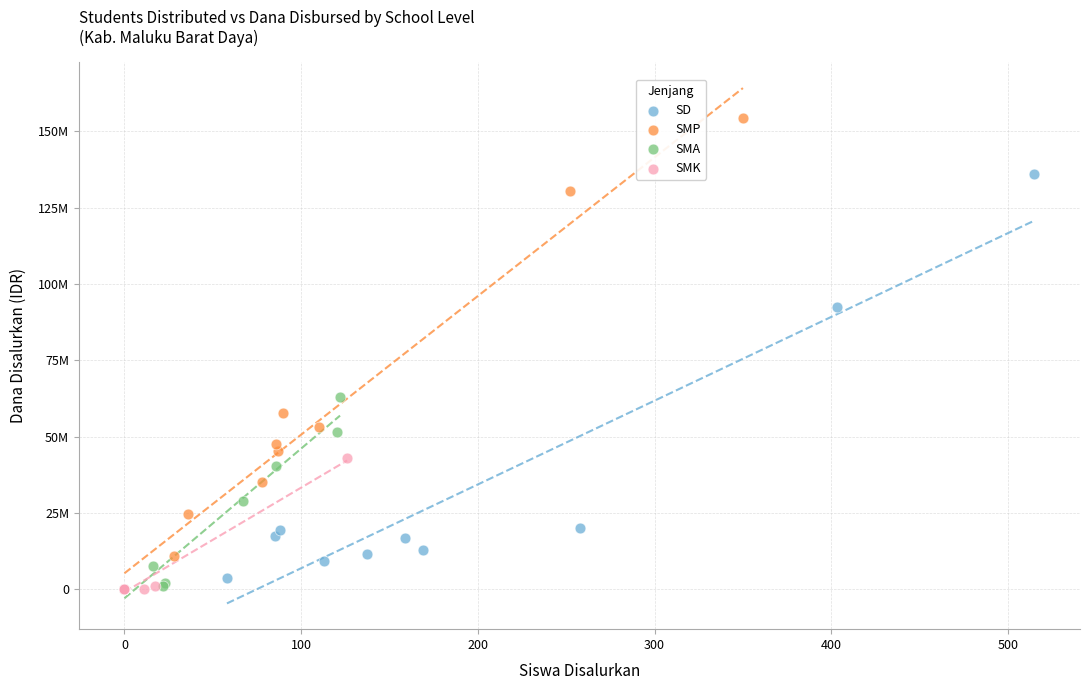

Which series contains the highest Y value?

SMP